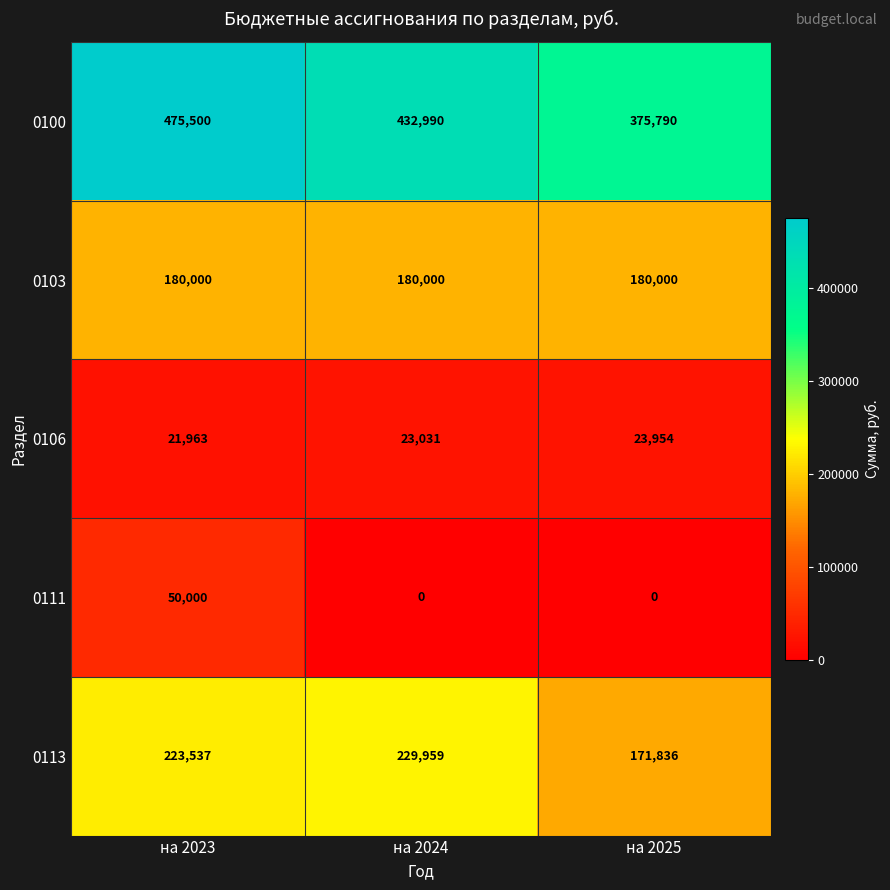

List the labels in order of 0113 value, smallest first.

на 2025, на 2023, на 2024